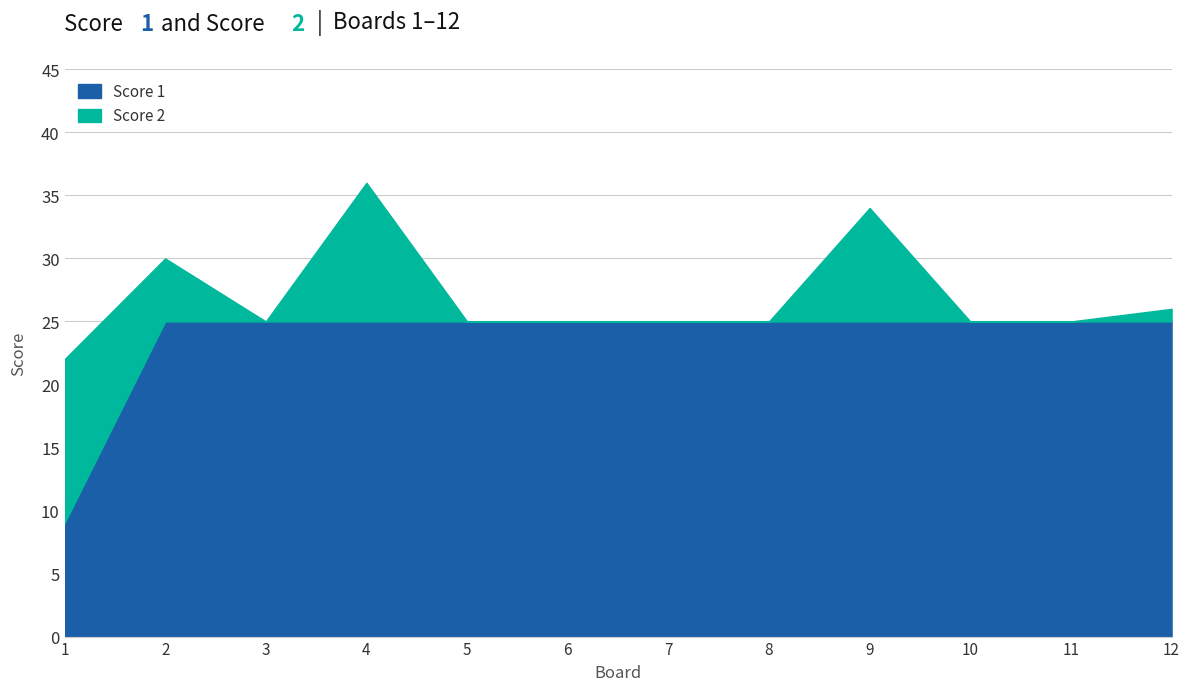

True or false: the data shows 5 at 1.

False